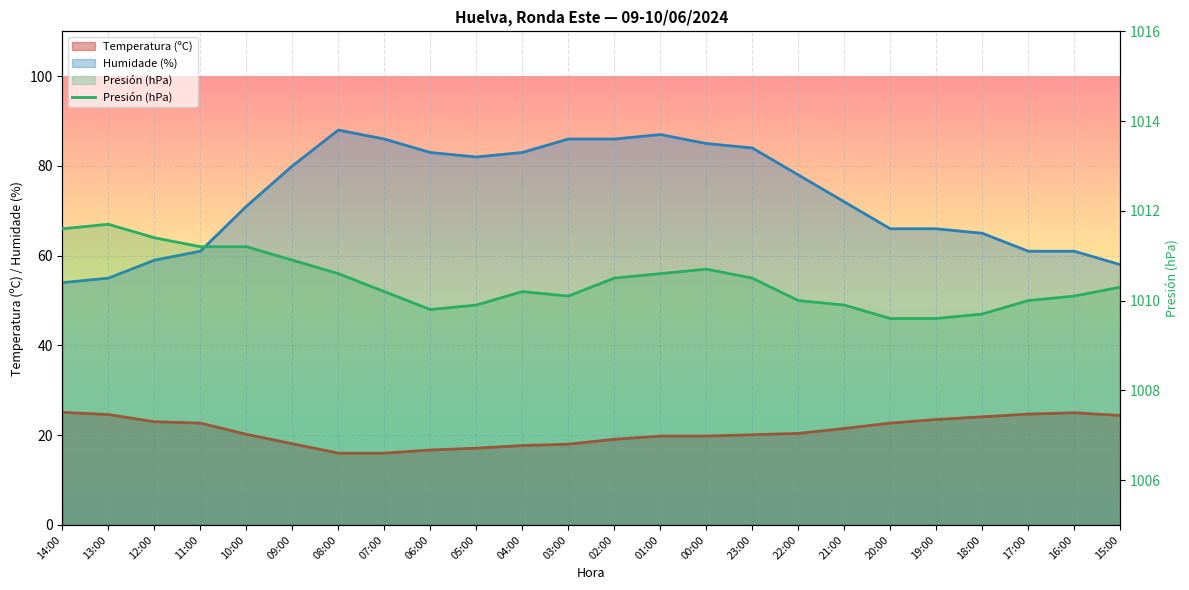

Is it true that the value at 19:00 is 1009.6?

True